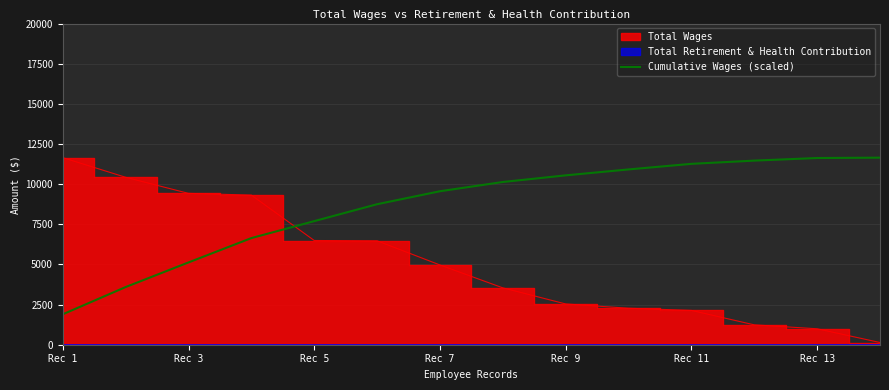

What is the lowest value of the Cumulative Wages (scaled) series?

1895.2